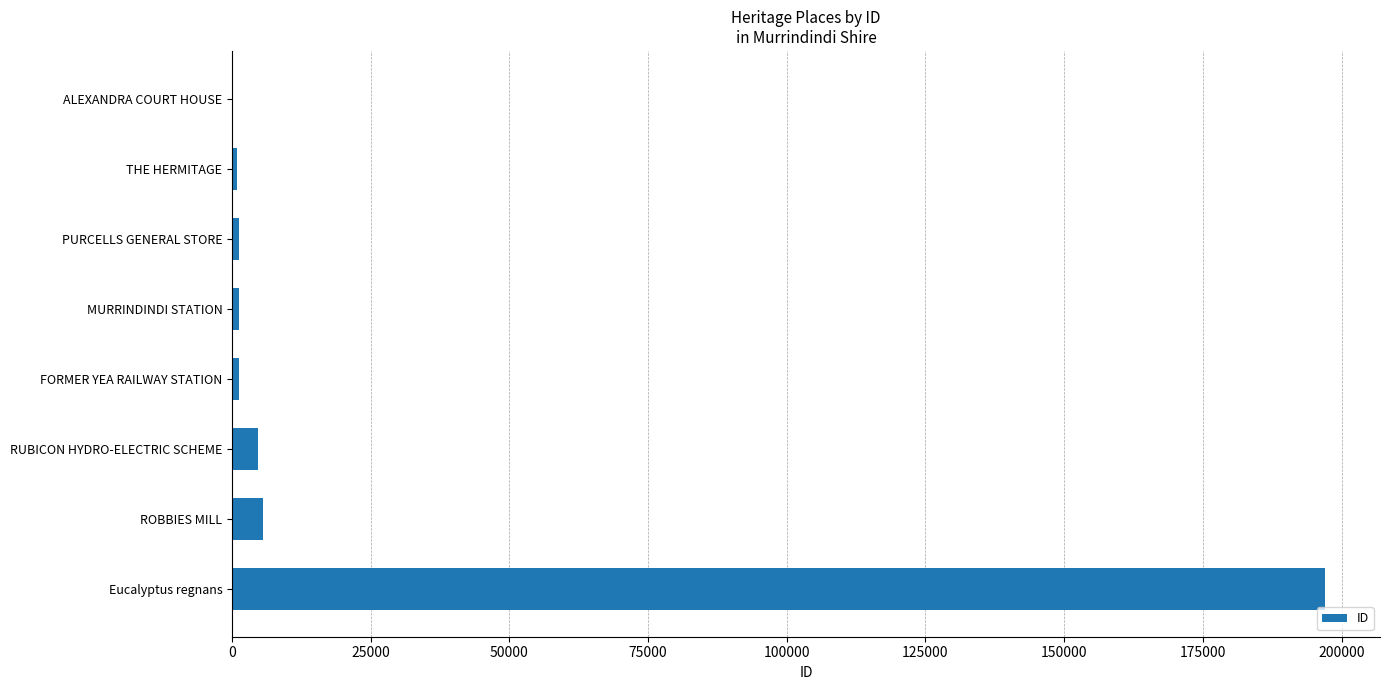

Count the number of categories in the chart.

8